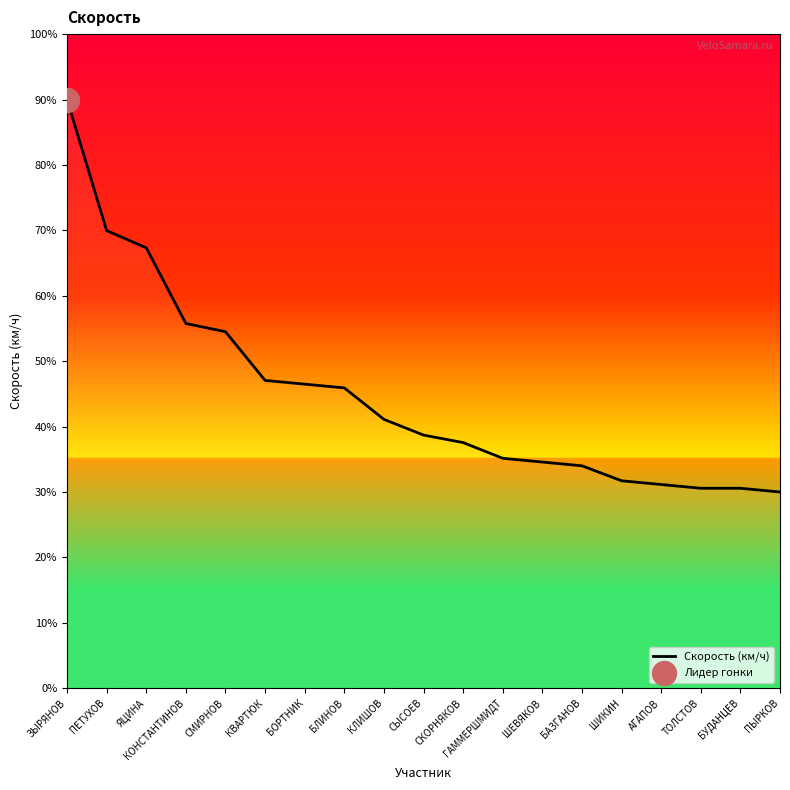

What is the change in value from ЗЫРЯНОВ to АГАПОВ?

-58.9